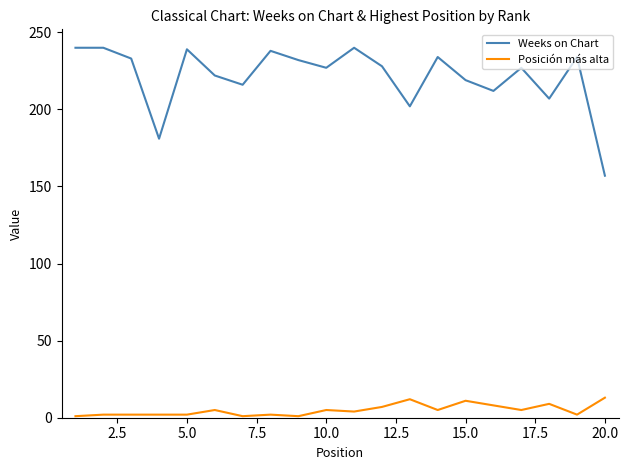

What is the greatest value displayed?

240